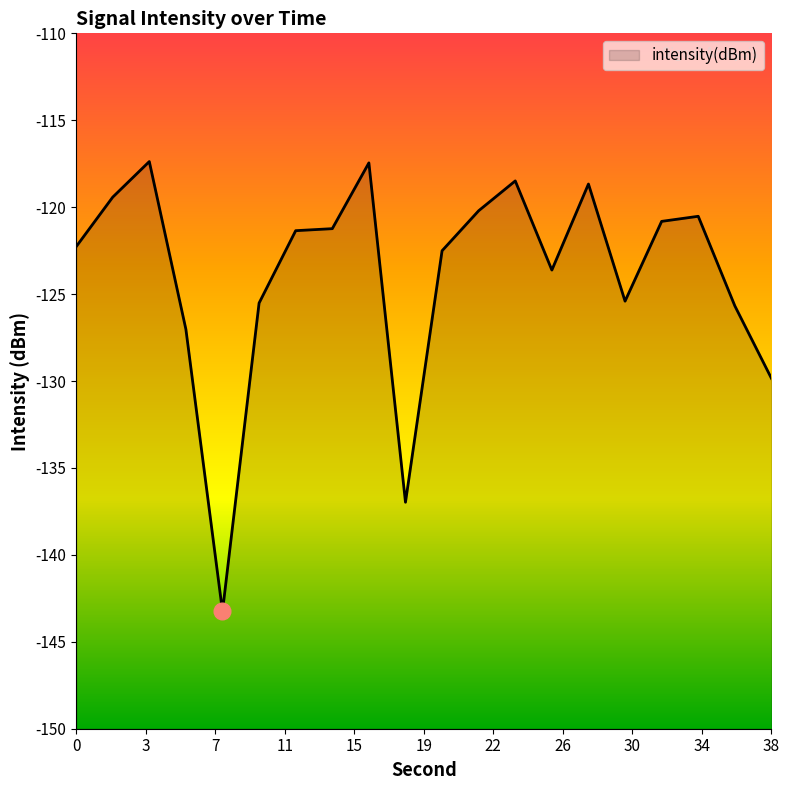

What is the difference between the maximum and minimum values?

25.9